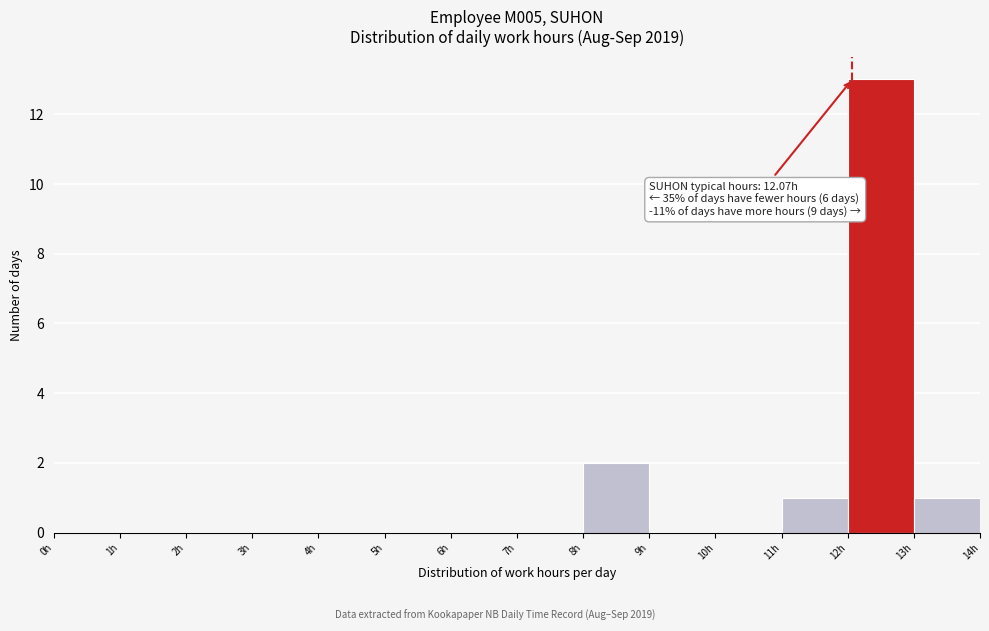

Which range on the x-axis has the tallest bar?

12 to 13